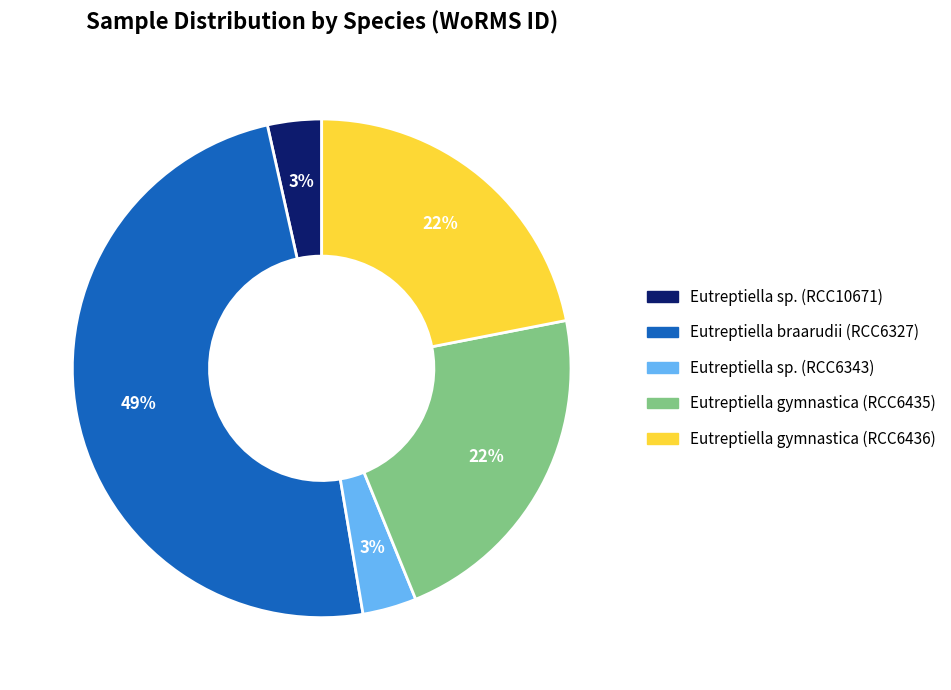

Combined, do Eutreptiella sp. (RCC6343) and Eutreptiella gymnastica (RCC6435) account for over 50%?

No